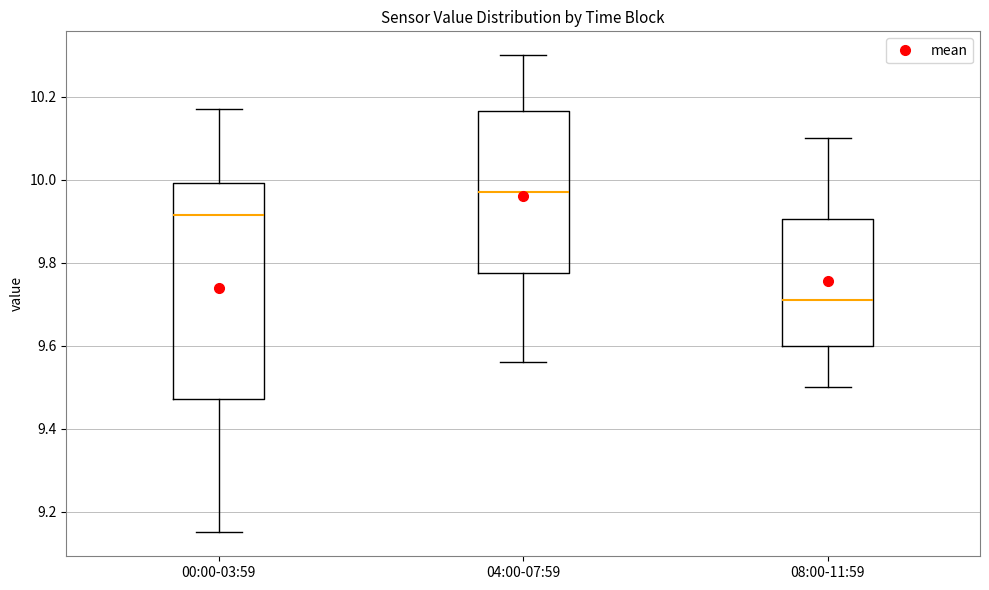

Reading left to right, transcribe this box plot: for each box, give where its median line is, the range the box spans, and where its two whiskers end, as read against the y-axis. The values are not printed on the chart, so give them approximately, as read against the axis.

00:00-03:59: median 9.92, box 9.48 to 10.00, whiskers 9.16 to 10.18
04:00-07:59: median 9.98, box 9.78 to 10.16, whiskers 9.56 to 10.30
08:00-11:59: median 9.72, box 9.60 to 9.90, whiskers 9.50 to 10.10